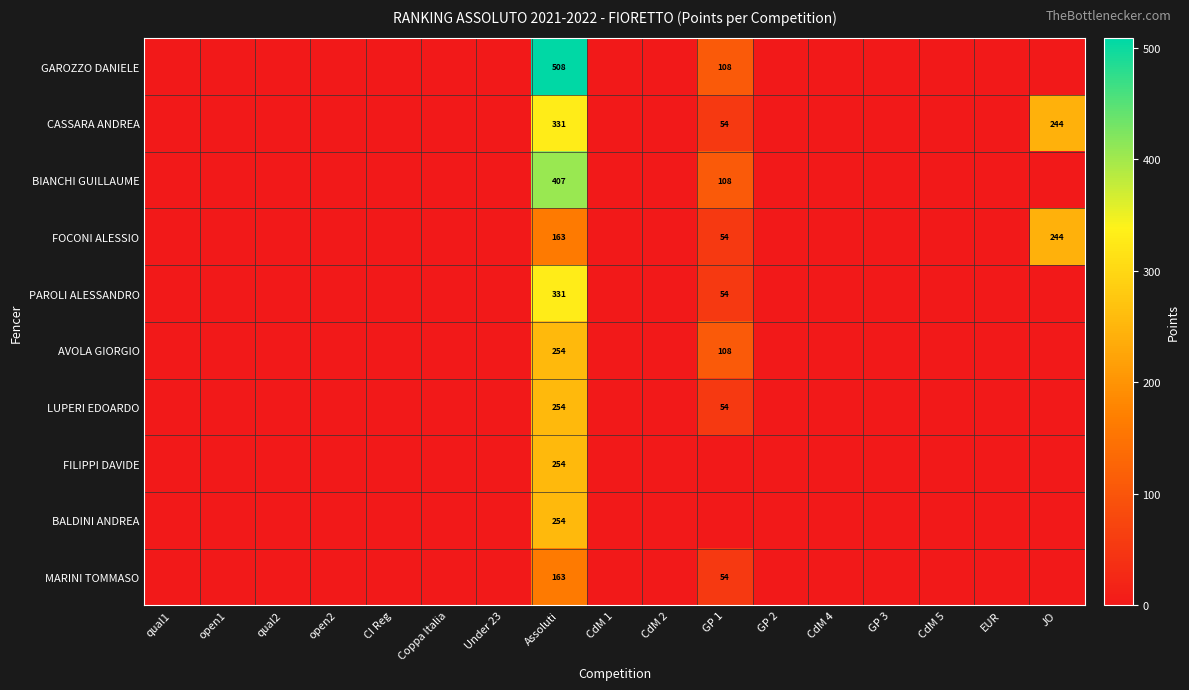

What is the approximate value of BIANCHI GUILLAUME at Assoluti?

406.8